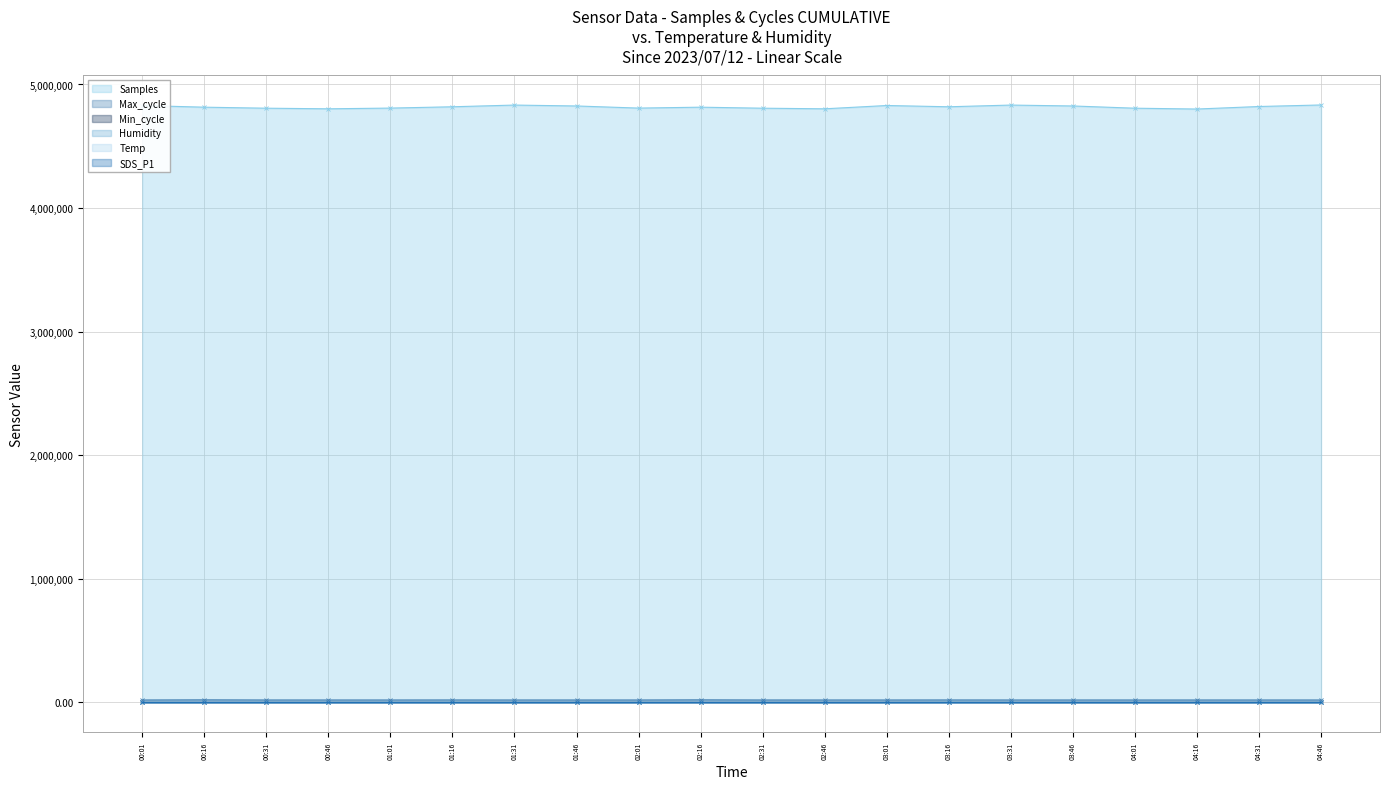

Which series has the largest range (max minus min)?

Samples (line)